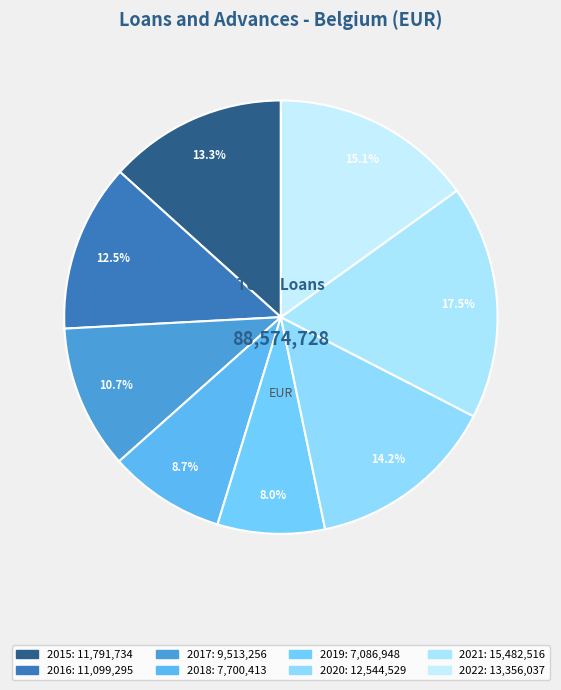

Count the number of slices in the pie.

8